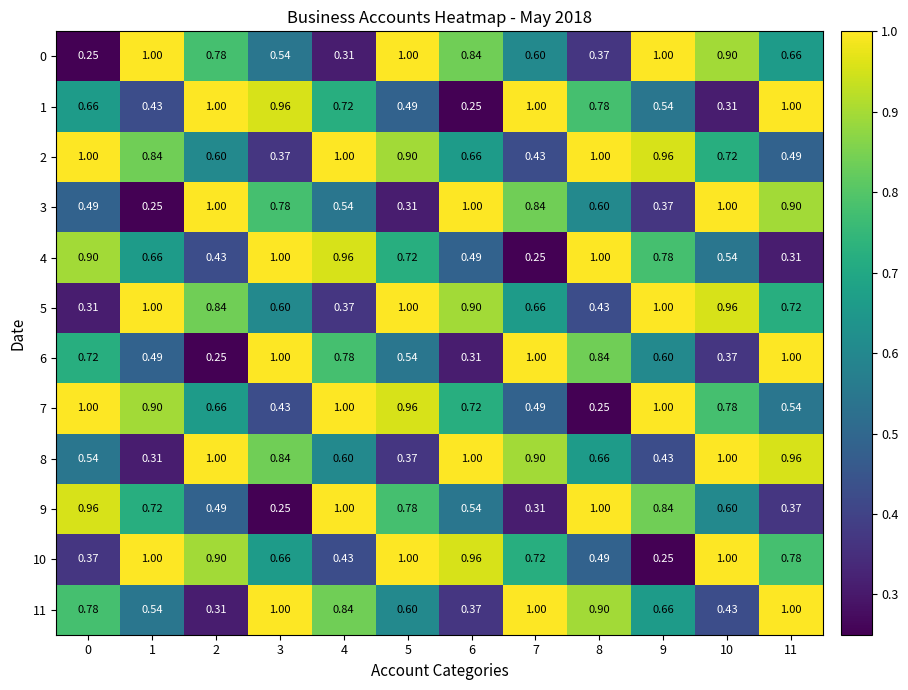

Is the value of 3 at 1 greater than the value of 7 at 0?

No